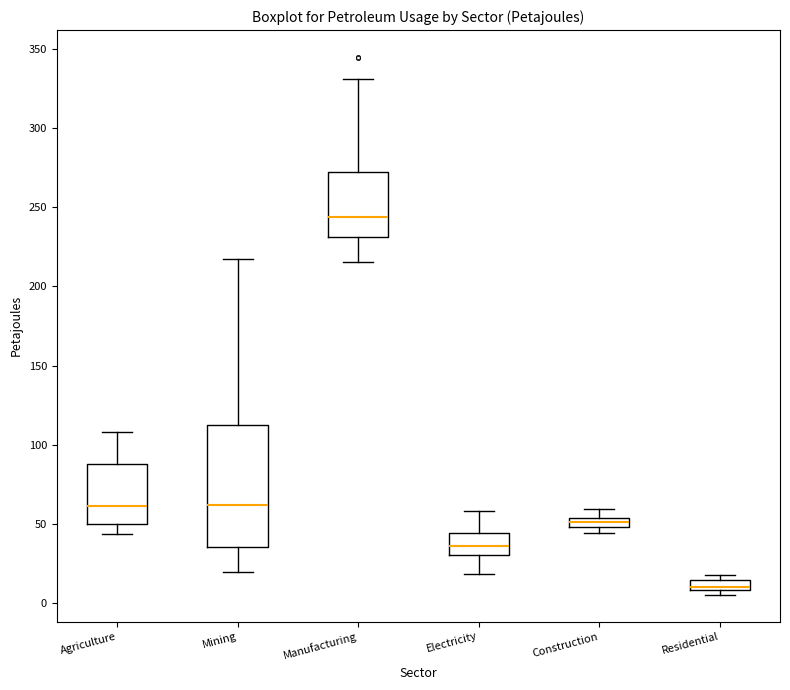

Comparing the boxes themselves (not the whiskers), which one is the tallest?

Mining